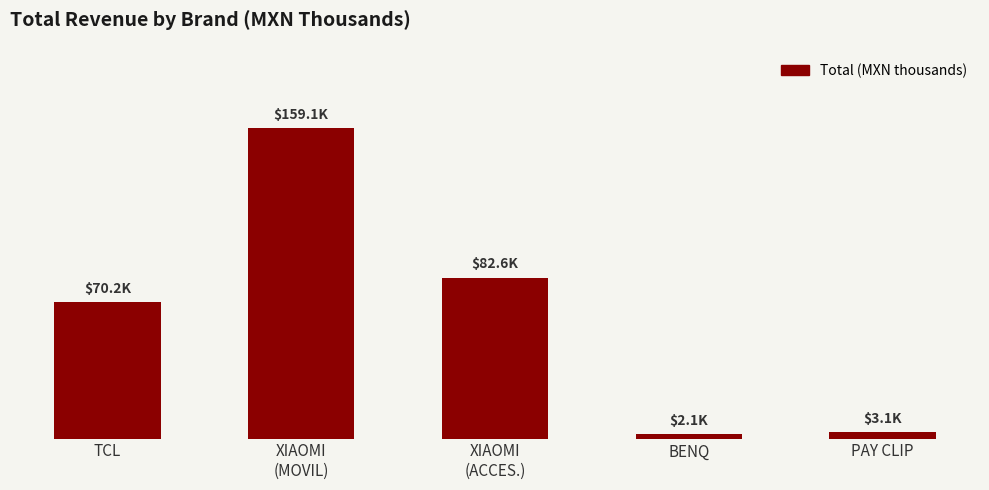

What is the smallest value displayed?

2.1